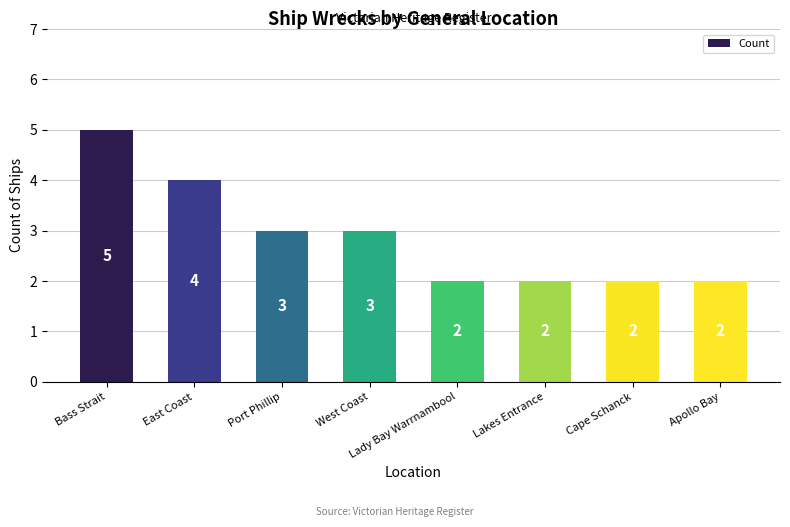

Where does the data first go above 3?

Bass Strait